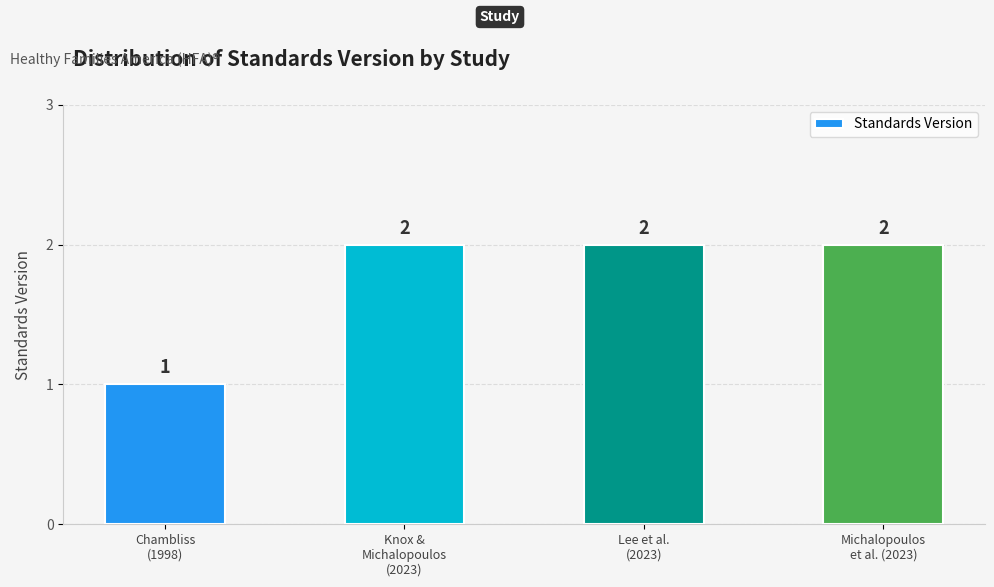

What is the sum of all values?

7